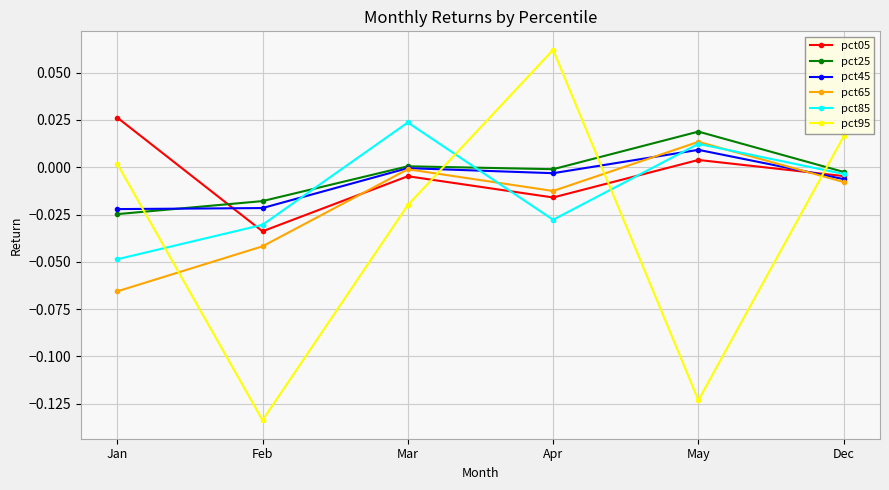

What is the label of the 4th point from the right?

Mar